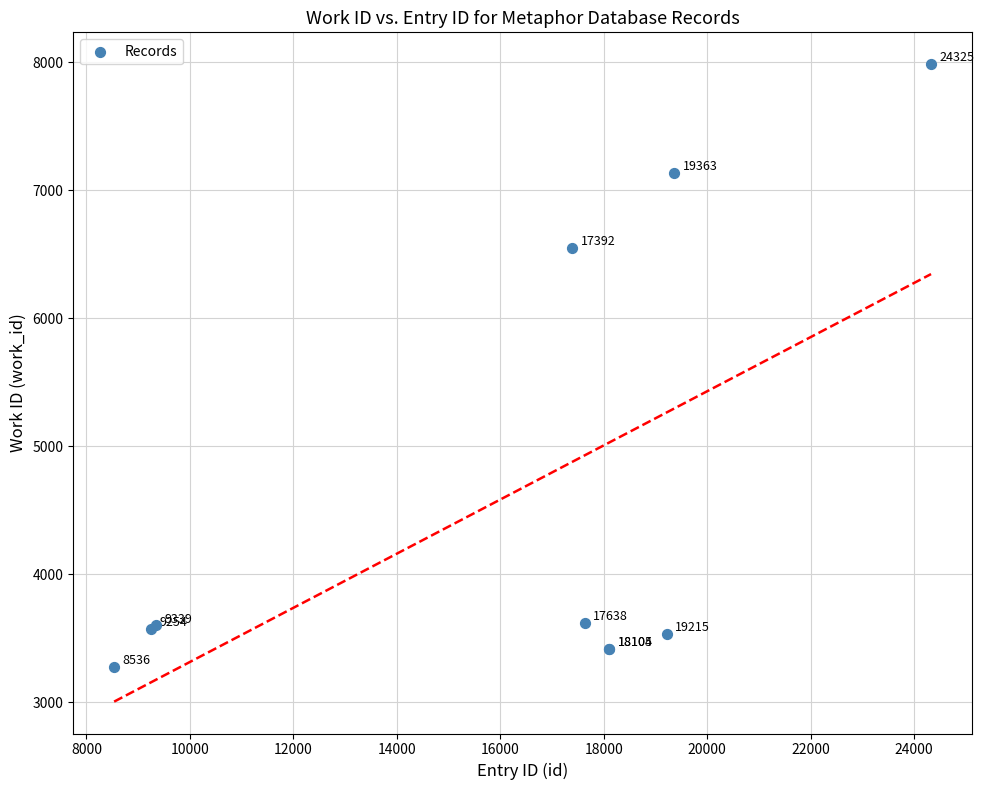

What Y value in the scatter plot is closest to 5630?

6548